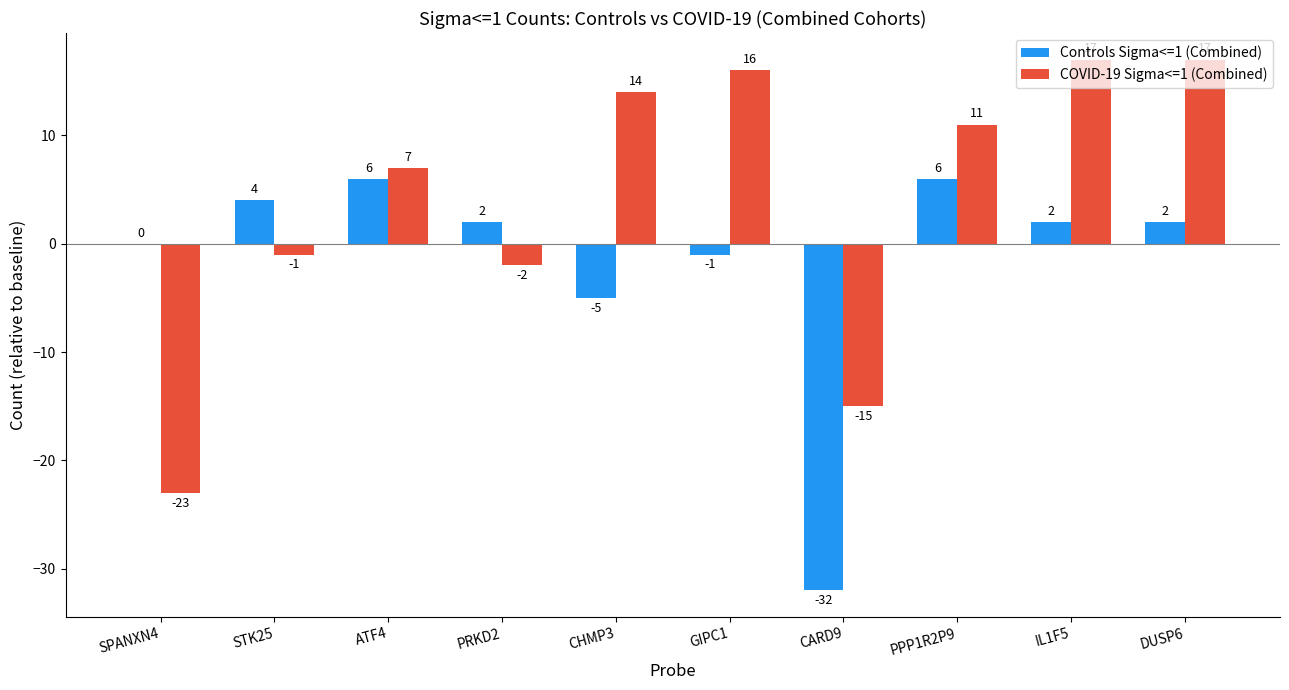

The value of Controls Sigma<=1 (Combined) at PPP1R2P9 is 6. True or false?

True